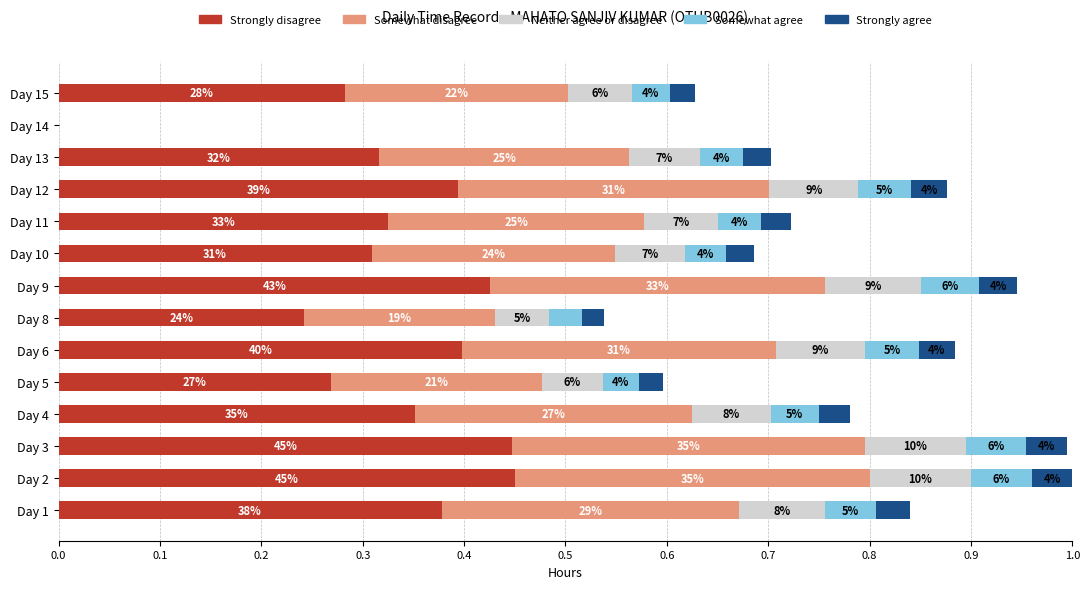

What are all the series names shown in the legend?

Strongly disagree, Somewhat disagree, Neither agree or disagree, Somewhat agree, Strongly agree